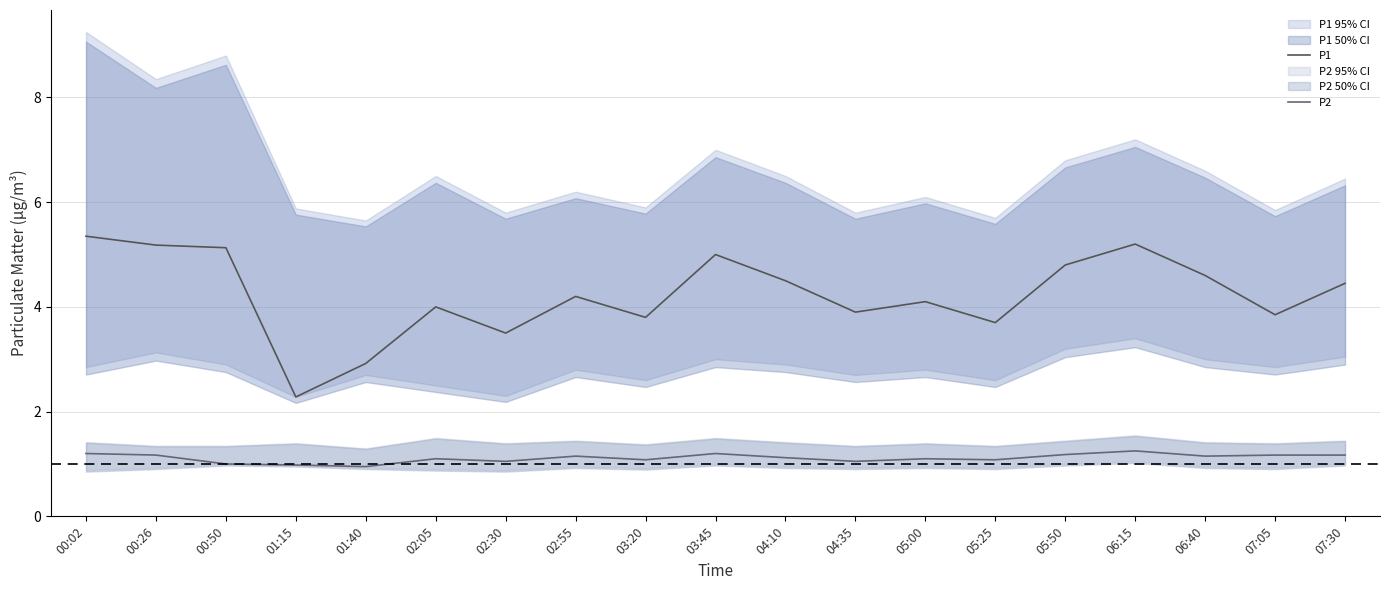

At which label is P1 closest to 3?

01:40